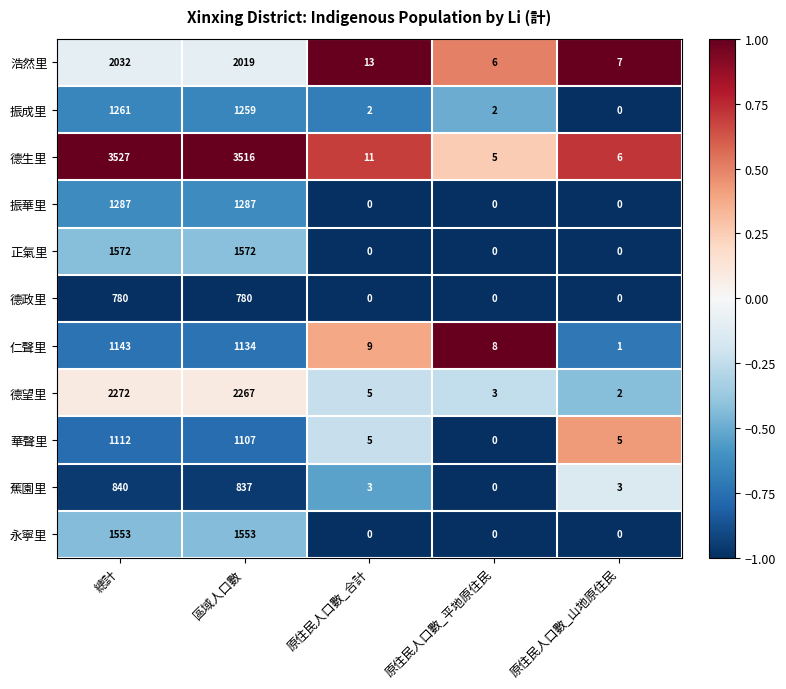

List the series in order of their peak value, lowest first.

德政里, 蕉園里, 華聲里, 仁聲里, 振成里, 振華里, 永寧里, 正氣里, 浩然里, 德望里, 德生里